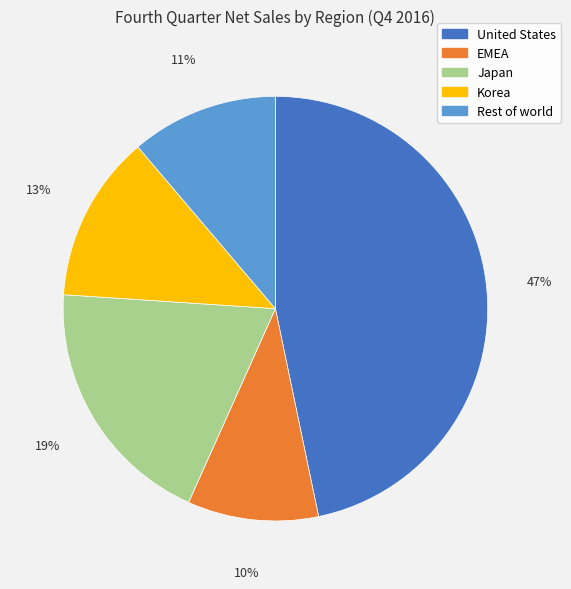

How many slices are in this pie chart?

5